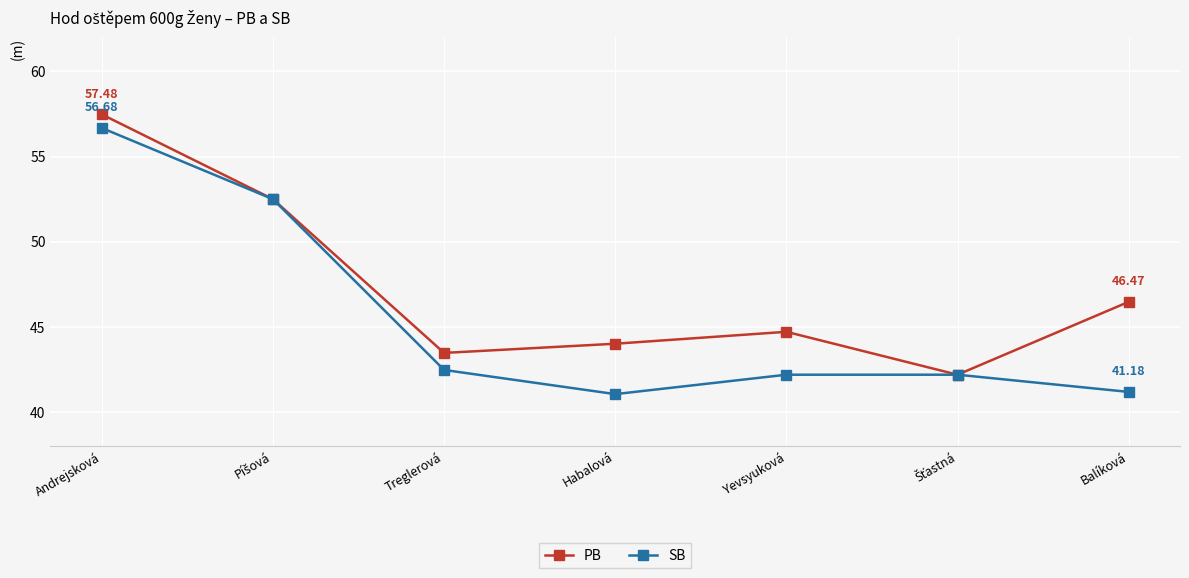

How many categories are shown in the chart?

7